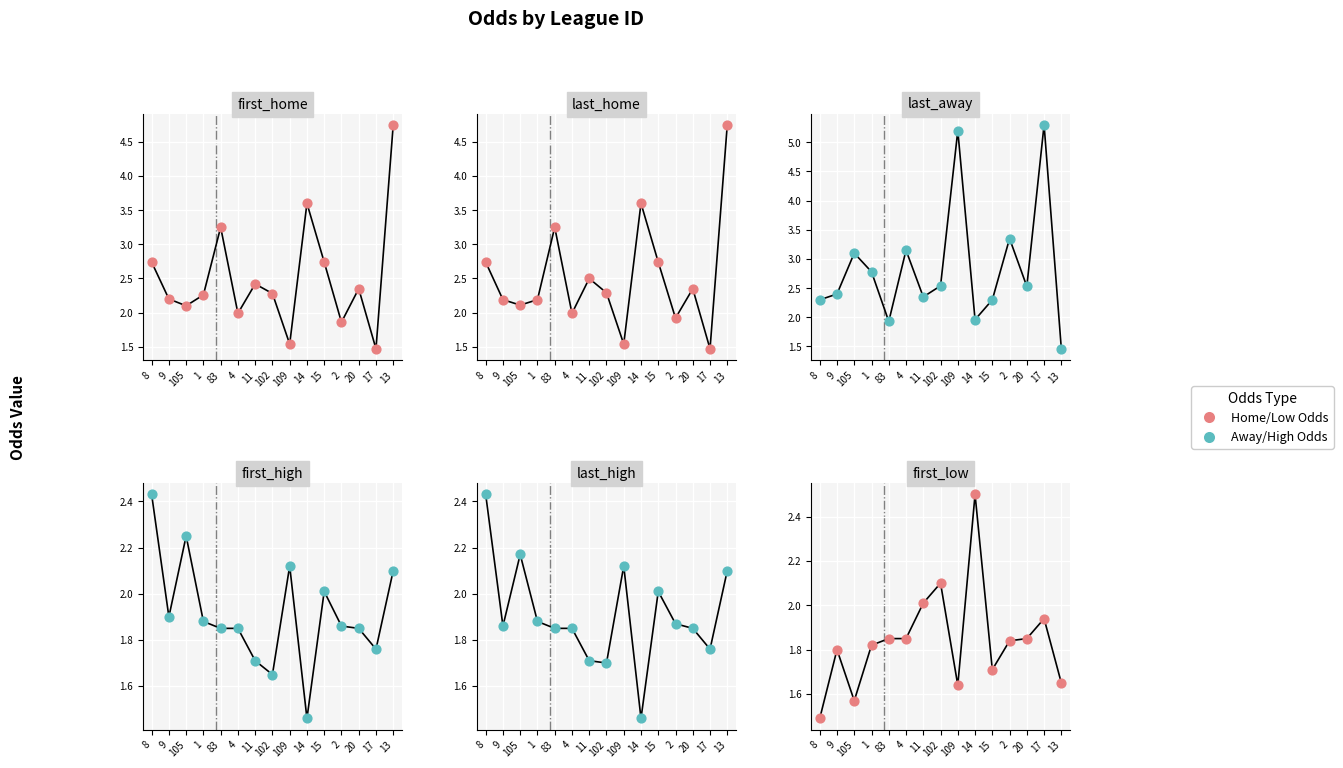

Which series has the widest spread of Y values?

last_away